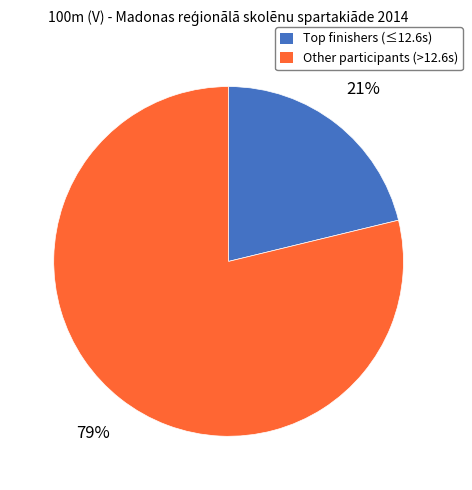

To the nearest percent, what is the difference between the largest and smallest slice percentages?

58%